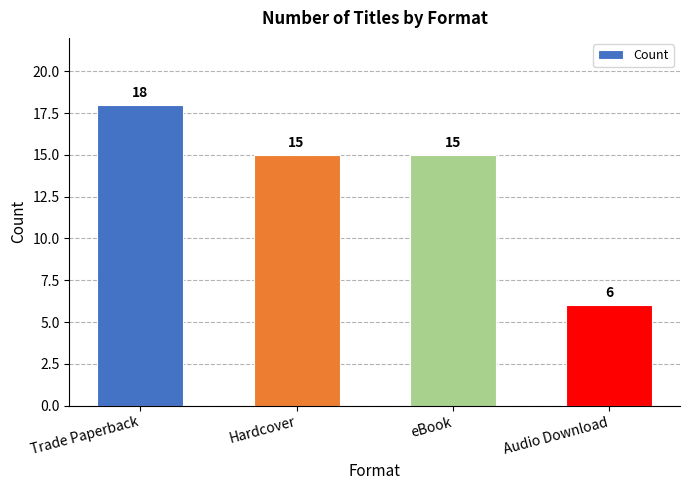

How many bars are there in total?

4